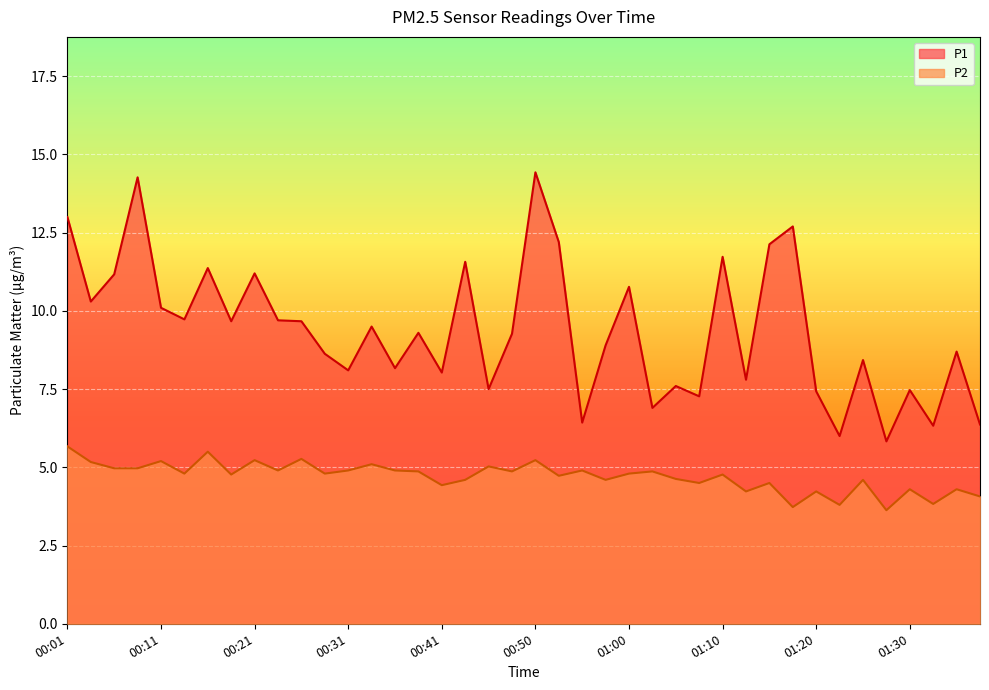

True or false: P2 has more than 1 interior local peaks.

True